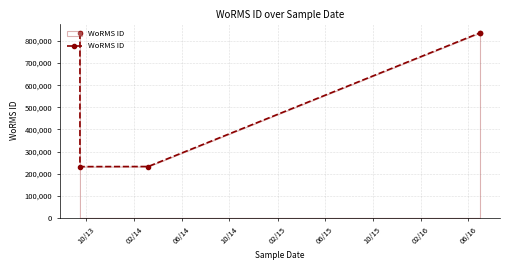

Which label corresponds to the largest value in the chart?

10/13